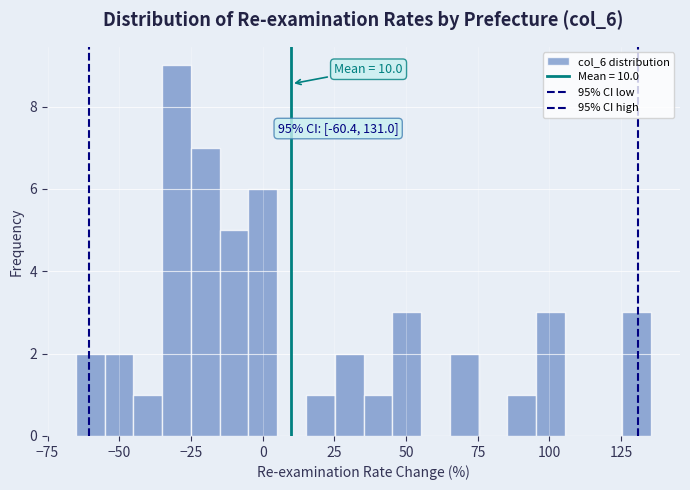

Read against the x-axis, roughly where is the centre of the tallest bar?

-30